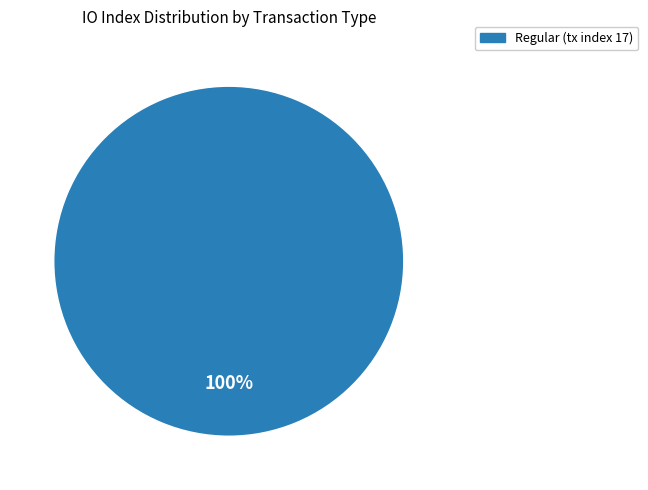

Count the number of slices in the pie.

1